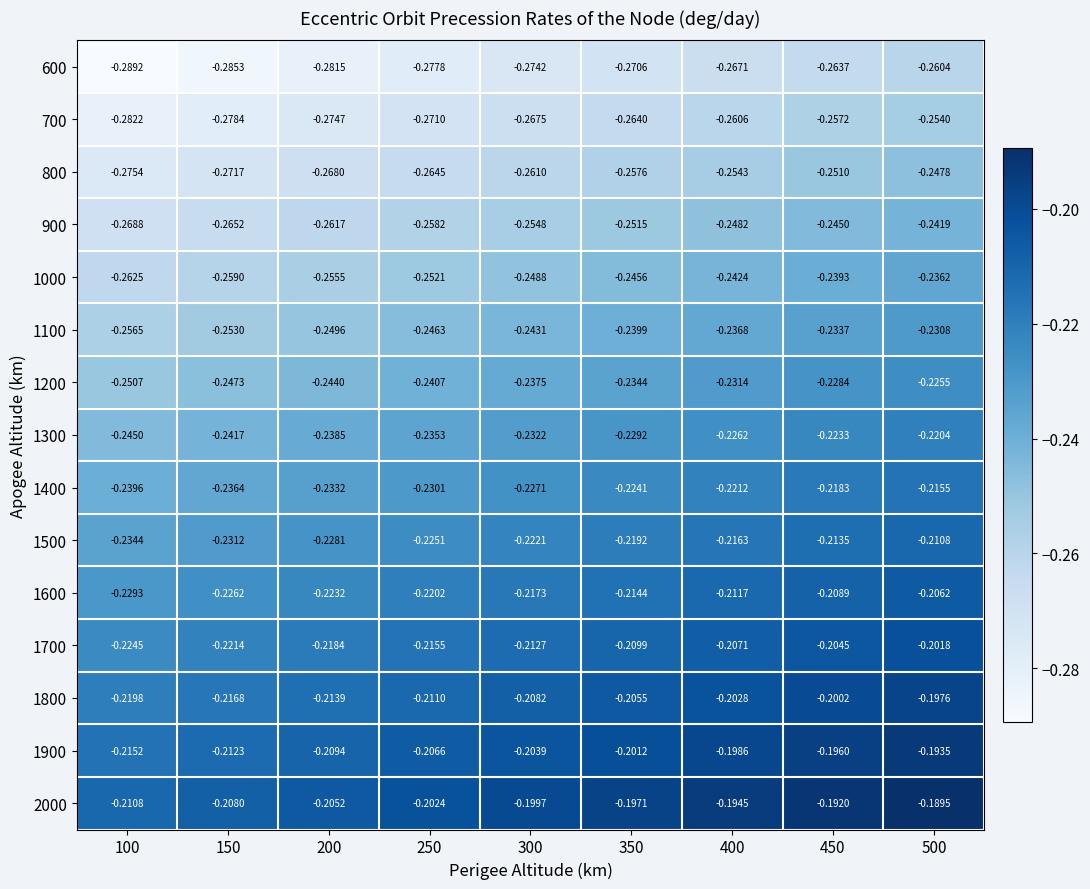

Is the value of 1000 at 300 greater than the value of 1600 at 400?

No